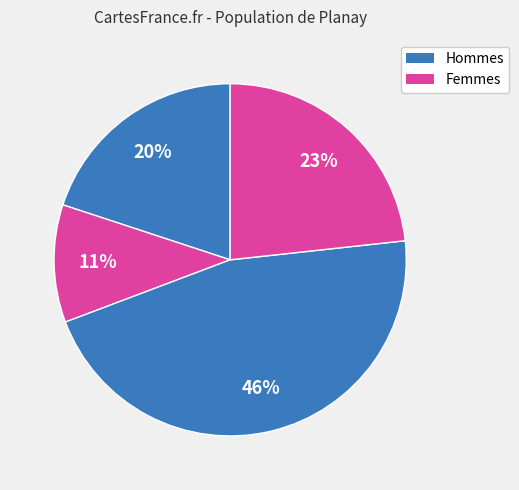

How many slices are in this pie chart?

4